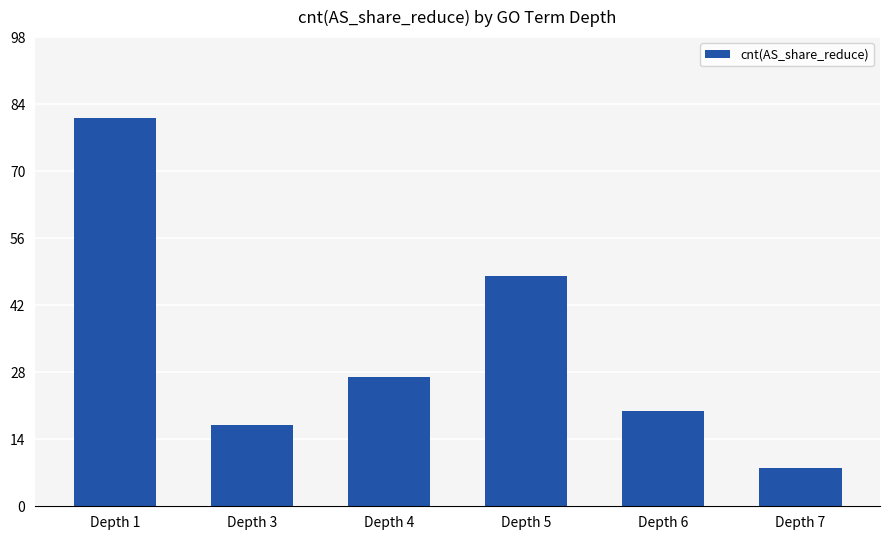

At which label does the data first exceed 27?

Depth 1